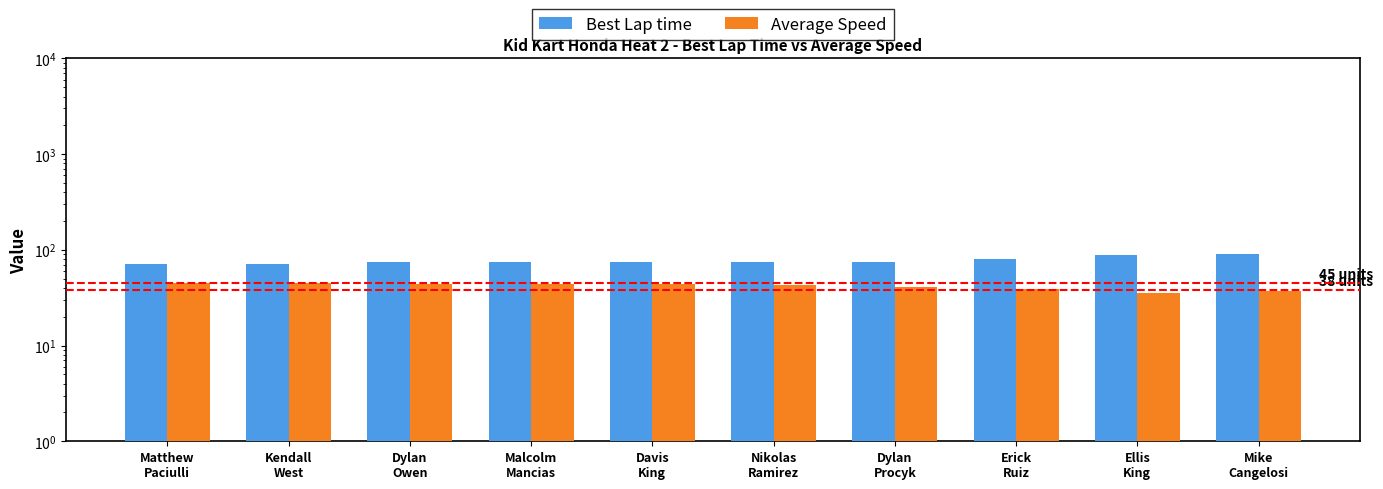

Between Malcolm
Mancias and Dylan
Owen, which is larger?

Dylan
Owen